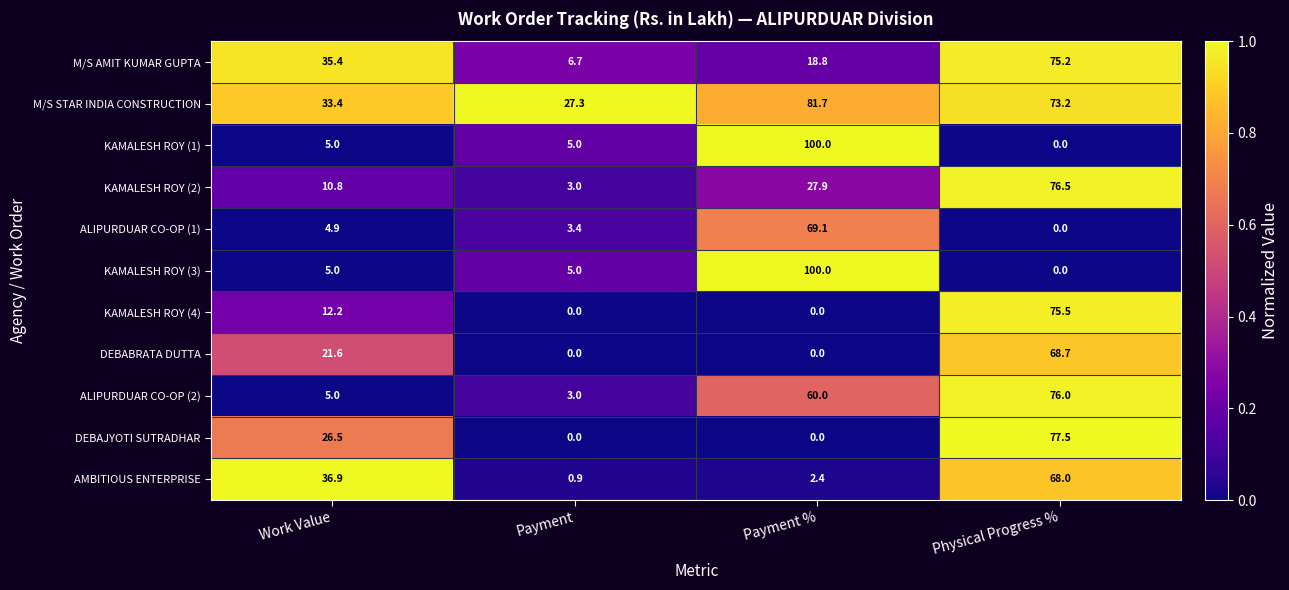

At which category is the sum across all series the highest?

Physical Progress %